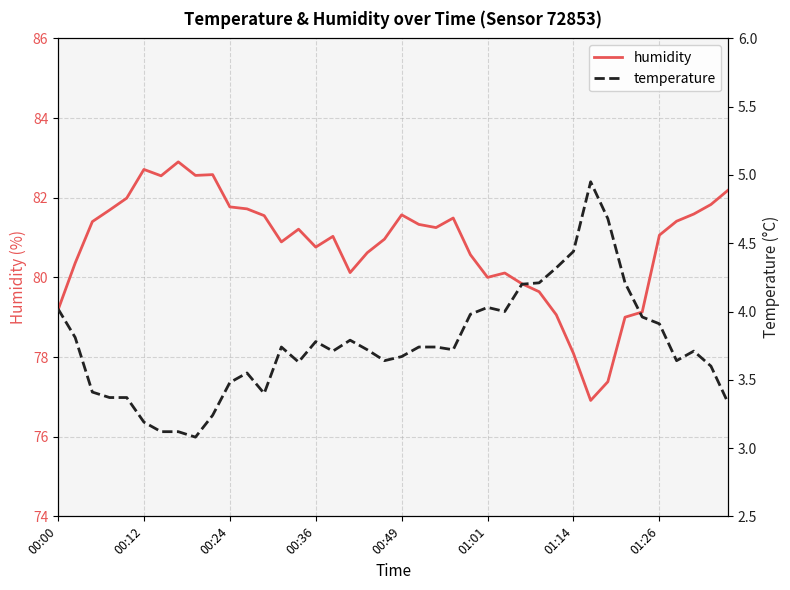

Reading right to left, transcribe all the data shown in this chart.

humidity: 82.2	81.8	81.6	81.4	81.1	79.1	79.0	77.4	76.9	78.1	79.1	79.6	79.8	80.1	80.0	80.6	81.5	81.2	81.3	81.6	81.0	80.6	80.1	81.0	80.8	81.2	80.9	81.5	81.7	81.8	82.6	82.6	82.9	82.5	82.7	82.0	81.7	81.4	80.4	79.2
temperature: 3.3	3.6	3.7	3.6	3.9	4.0	4.2	4.7	5.0	4.4	4.3	4.2	4.2	4.0	4.0	4.0	3.7	3.7	3.7	3.7	3.6	3.7	3.8	3.7	3.8	3.6	3.7	3.4	3.5	3.5	3.2	3.1	3.1	3.1	3.2	3.4	3.4	3.4	3.8	4.0